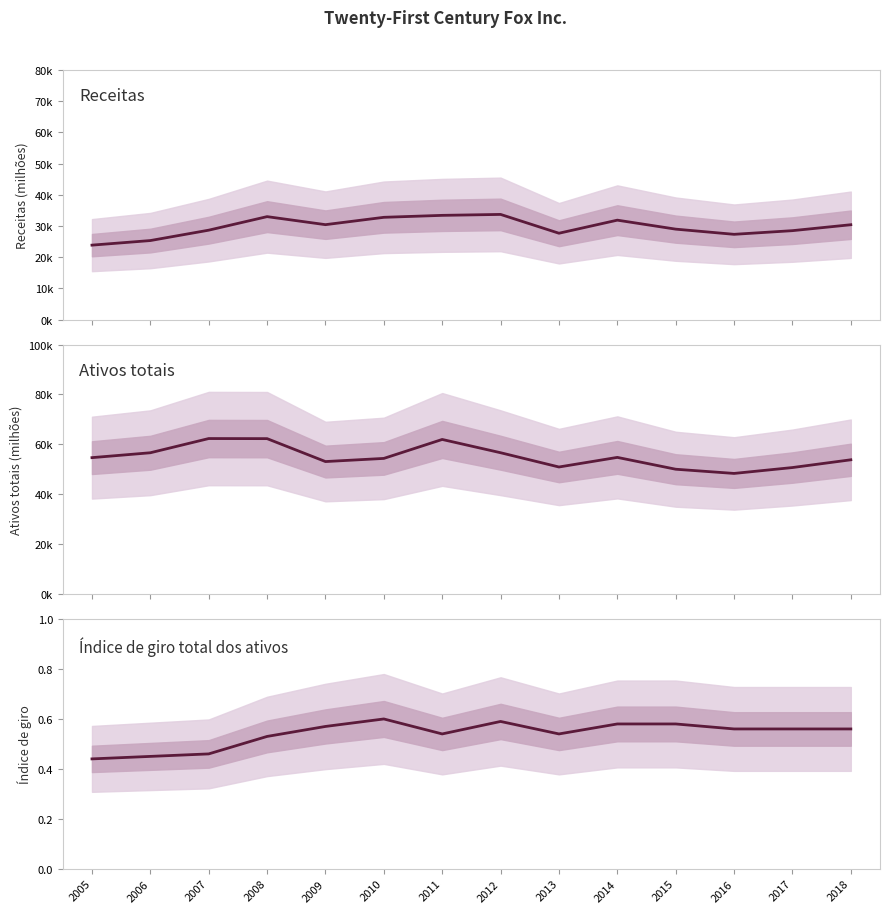

How many categories are shown in the chart?

14